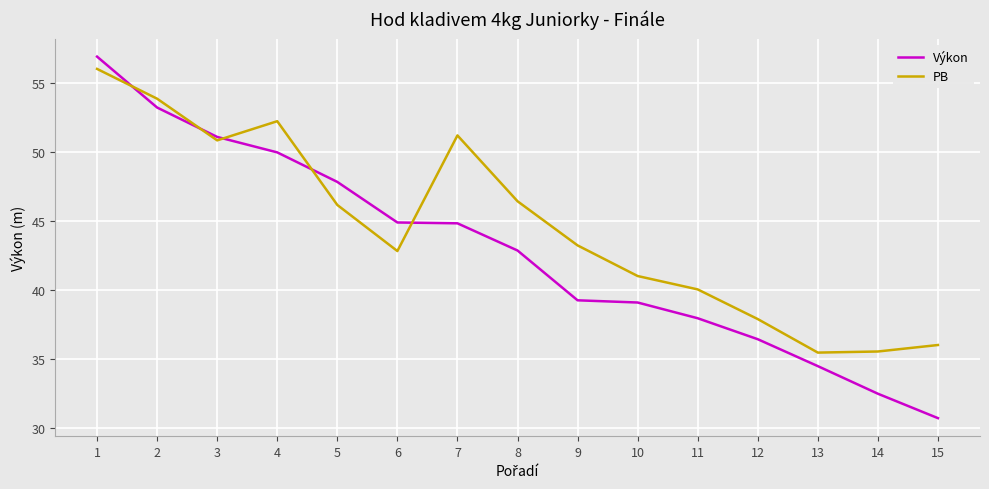

What is the maximum value for PB?

56.0